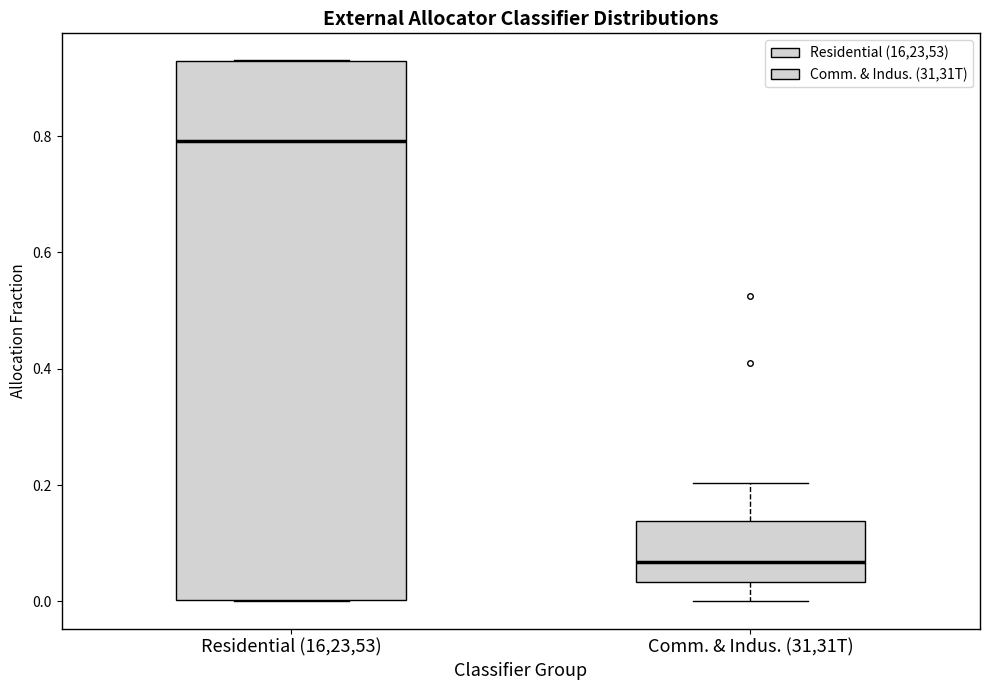

Comparing the boxes themselves (not the whiskers), which one is the tallest?

Residential (16,23,53)